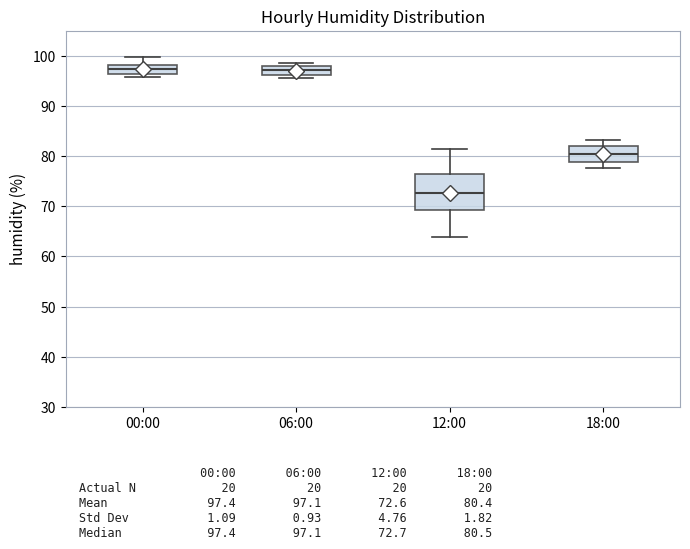

Reading left to right, transcribe this box plot: for each box, give where its median line is, the range the box spans, and where its two whiskers end, as read against the y-axis. The values are not printed on the chart, so give them approximately, as read against the axis.

00:00: median 97, box 96 to 98, whiskers 96 (just below the box's lower edge) to 100
06:00: median 97, box 96 to 98, whiskers 96 (just below the box's lower edge) to 99
12:00: median 73, box 69 to 76, whiskers 64 to 82
18:00: median 80, box 79 to 82, whiskers 78 to 83